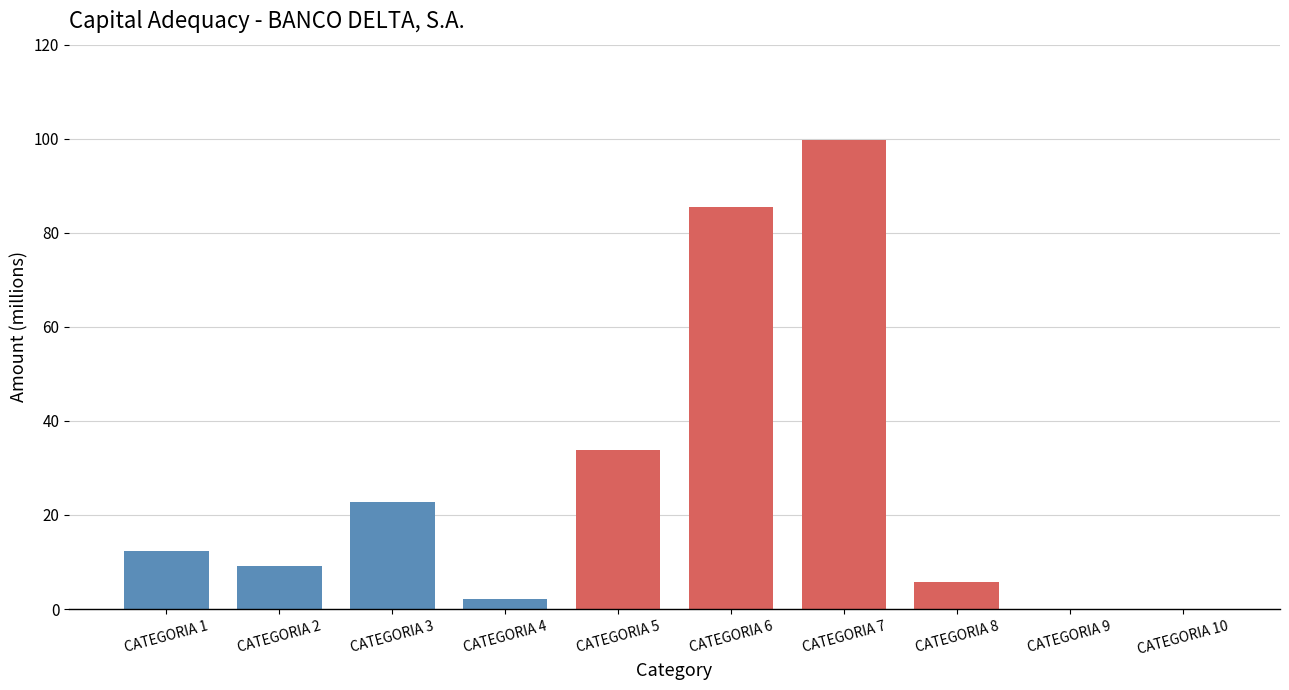

Reading left to right, what are all the values shown in this chart?

CATEGORIA 1=12.2	CATEGORIA 2=9.1	CATEGORIA 3=22.9	CATEGORIA 4=2.0	CATEGORIA 5=33.9	CATEGORIA 6=85.4	CATEGORIA 7=99.7	CATEGORIA 8=5.7	CATEGORIA 9=0.0	CATEGORIA 10=0.0